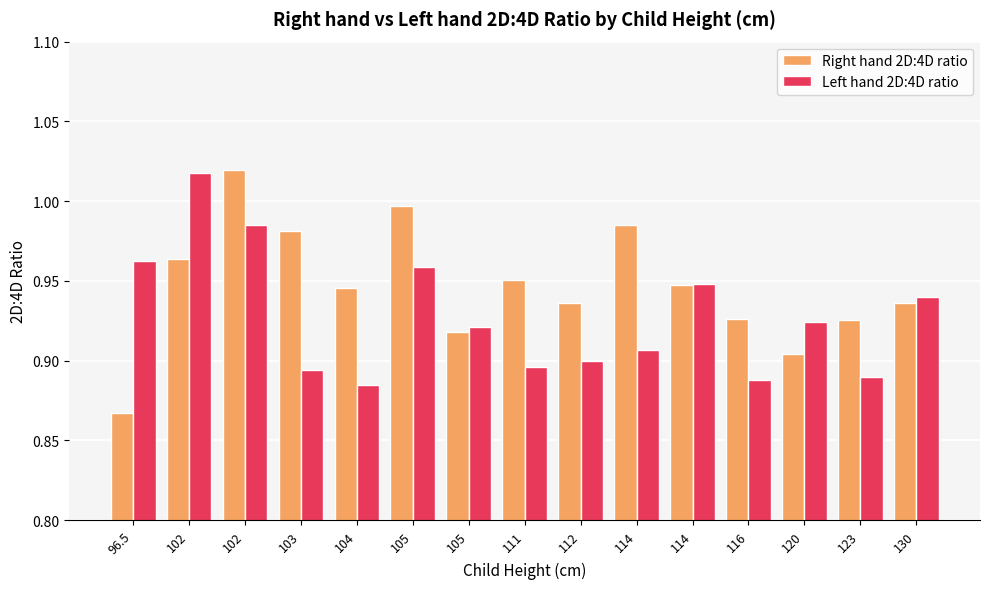

Between 114 and 96.5, which is larger?

114